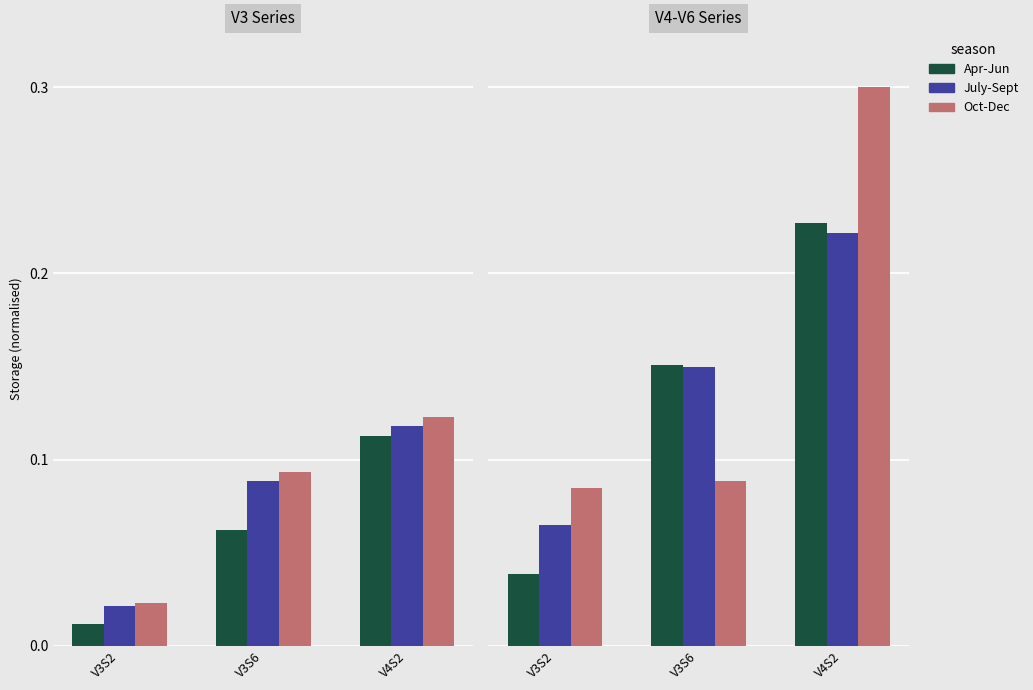

What position from the left is V3S6?

2